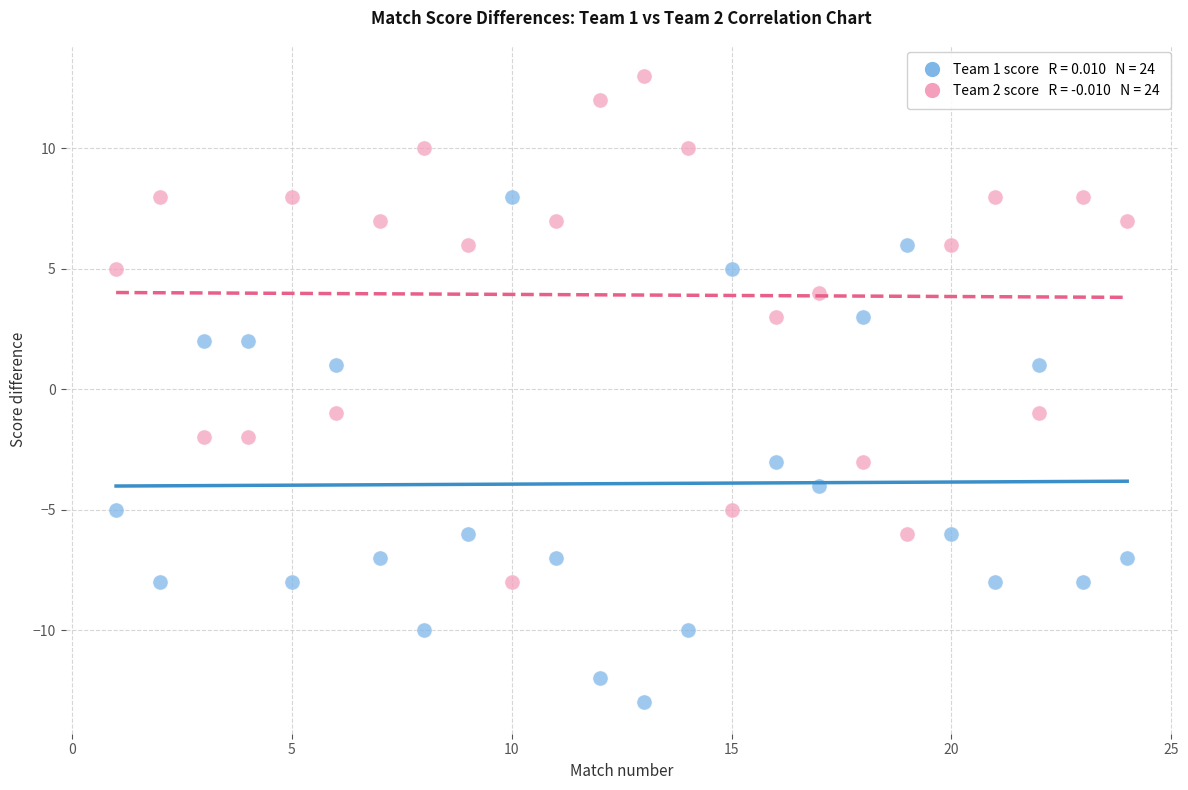

Across all data points, what is the range of X values (max minus min)?

23